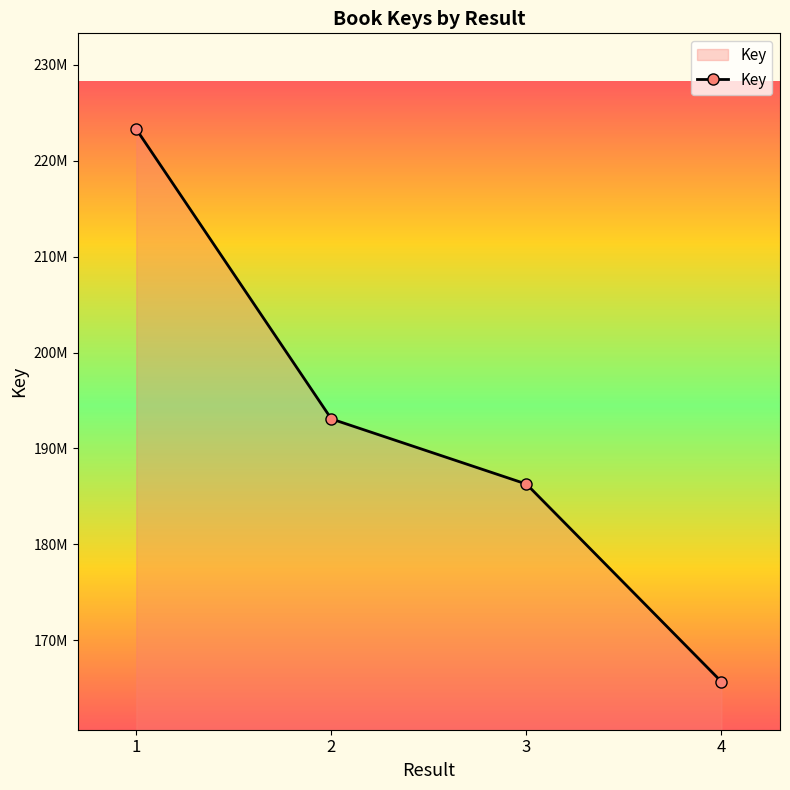

Approximately how many times larger is the value at 3 compared to 2?

1.0